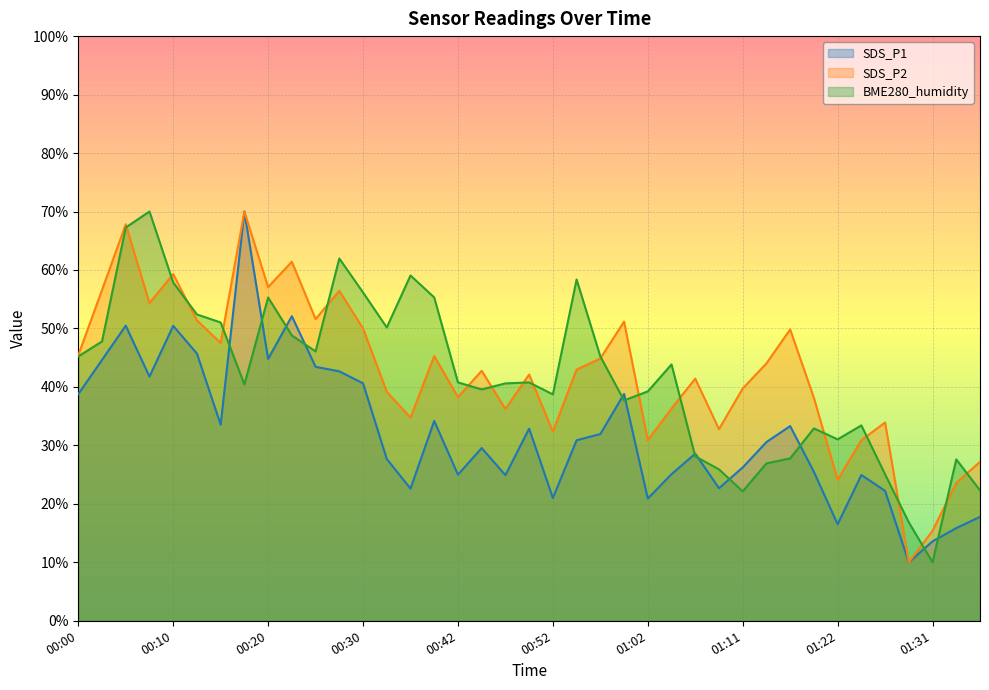

Between 00:10 and 00:59, which is larger?

00:10